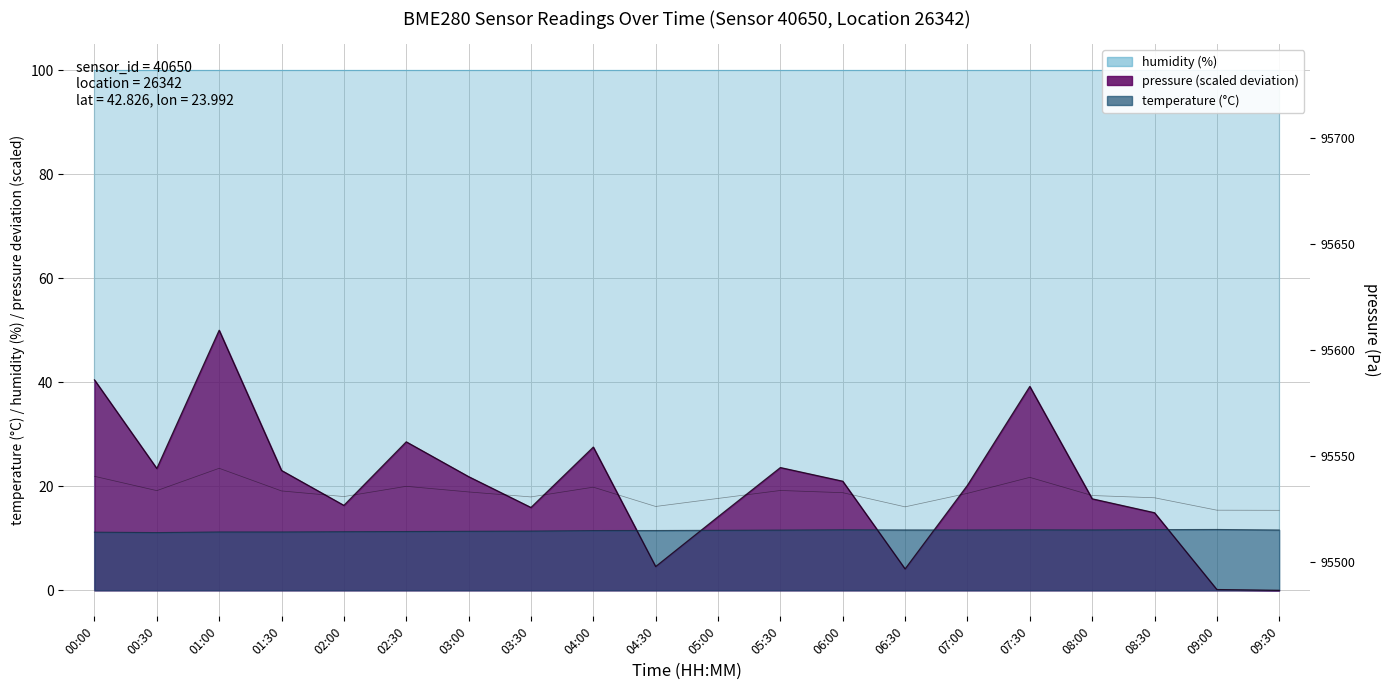

Read the value at 09:00.

95524.3